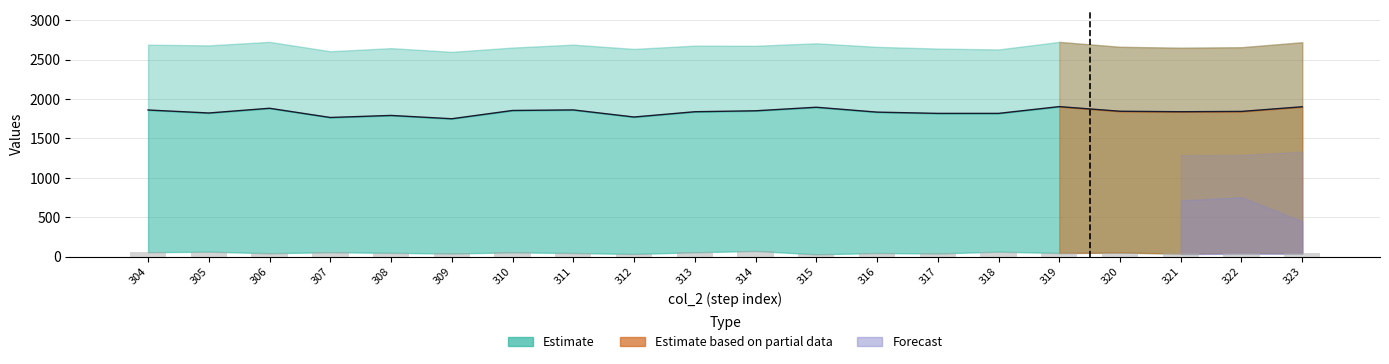

How many data points are above 45?

9